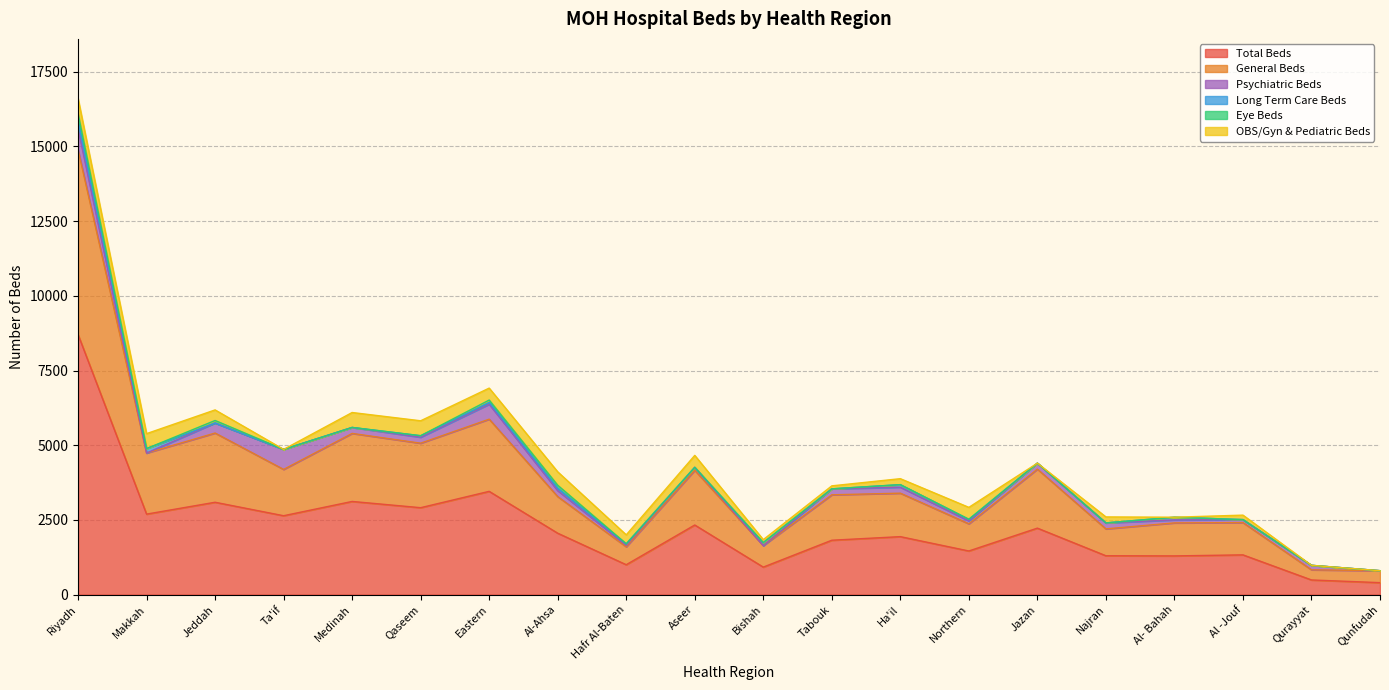

What is the approximate value of Psychiatric Beds at Jazan, to the nearest 50?

200